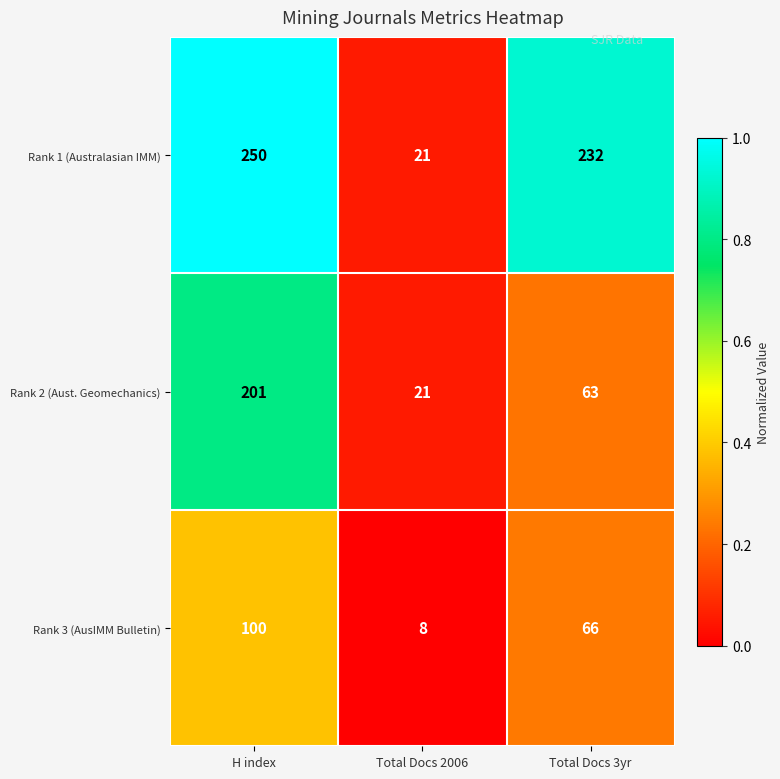

True or false: Rank 3 (AusIMM Bulletin) has a value of 8 at Total Docs 2006.

True